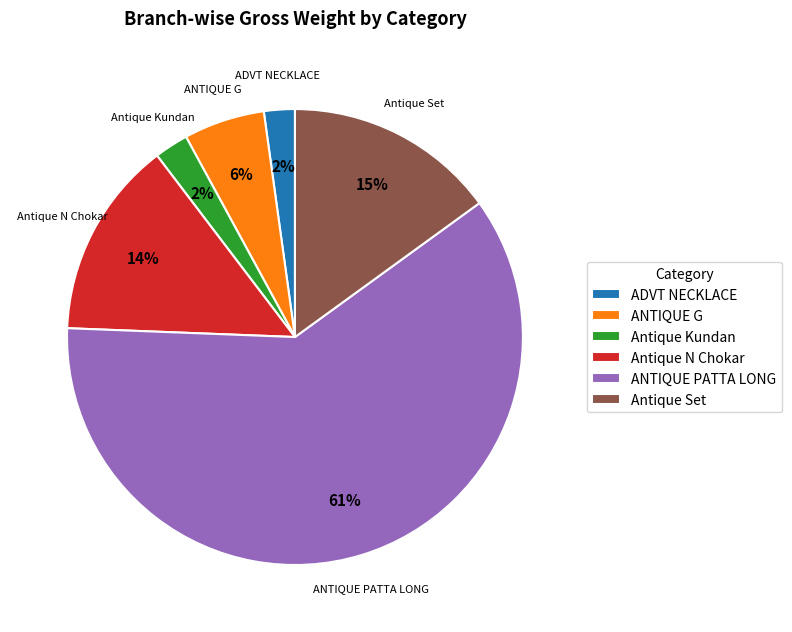

To the nearest percent, what percentage of the pie is Antique Kundan?

2%